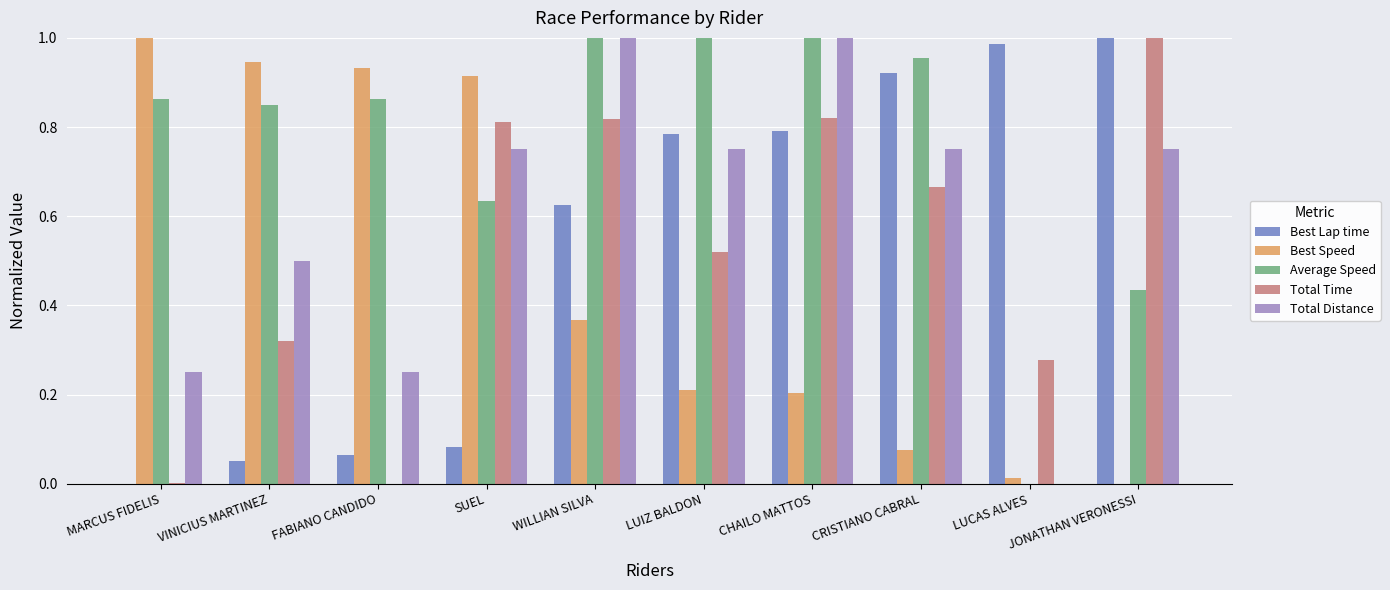

The value of Total Distance at CRISTIANO CABRAL is 0.8. True or false?

True